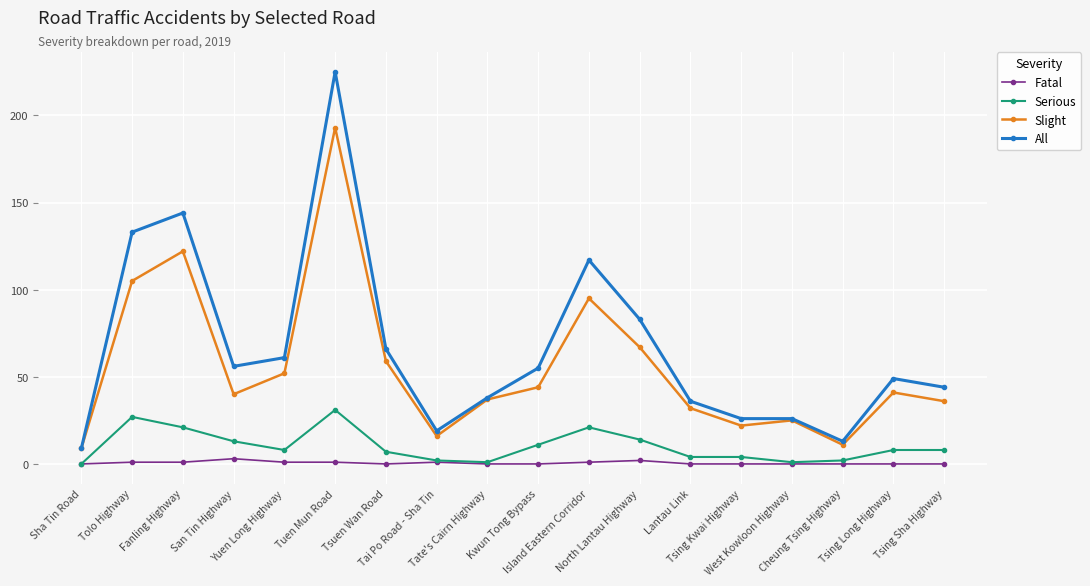

Which series has the largest range (max minus min)?

All